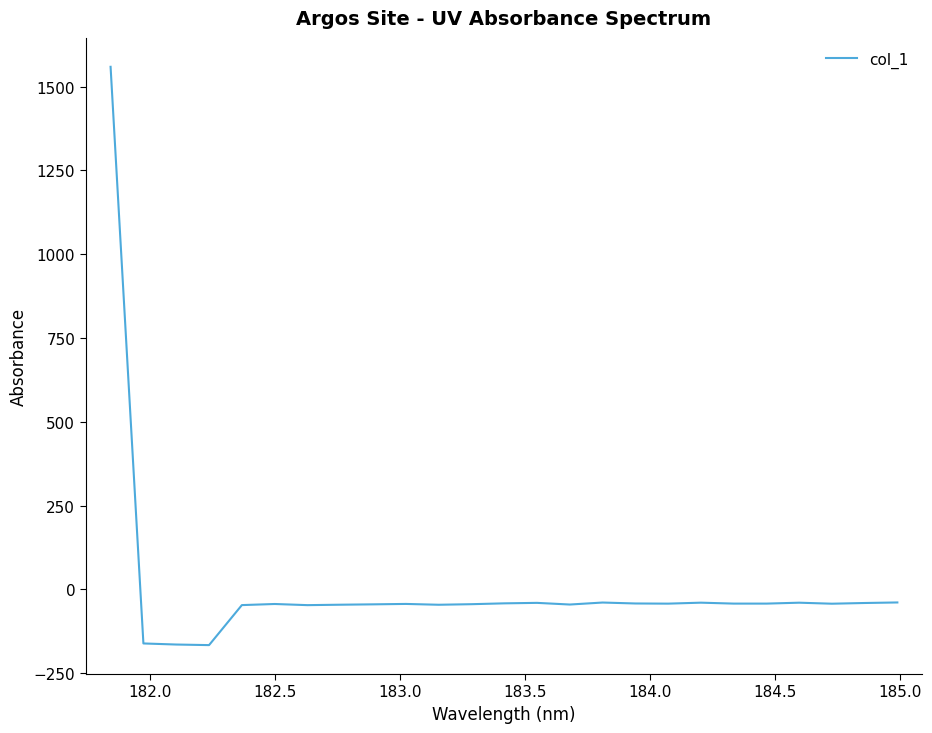

How many values are above zero?

1